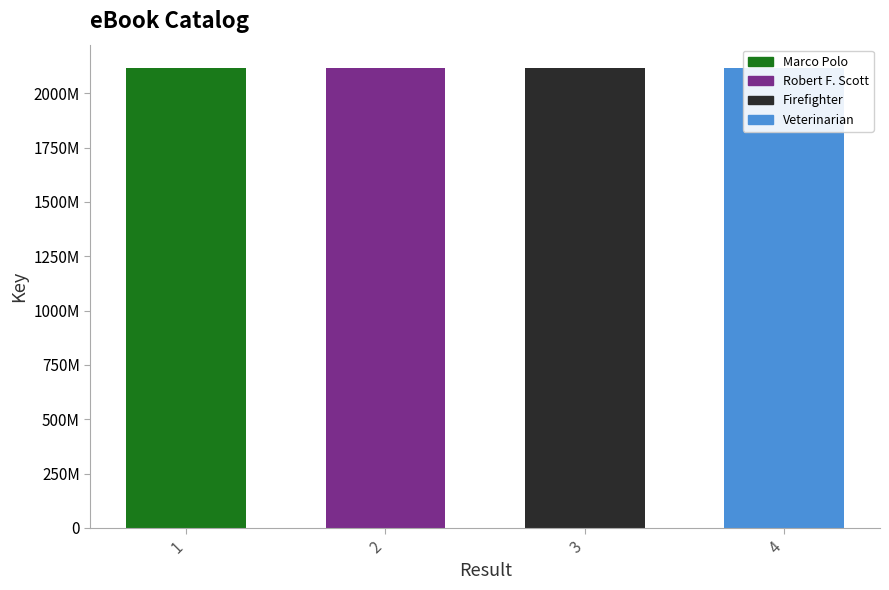

Does the chart contain any negative values?

No